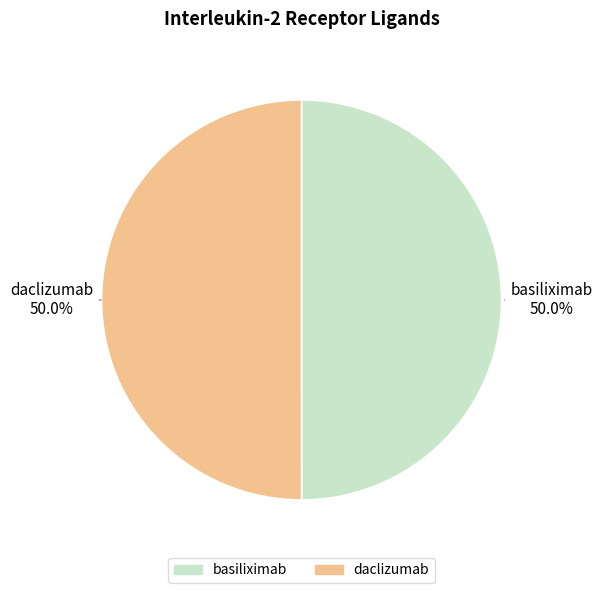

Count the number of slices in the pie.

2